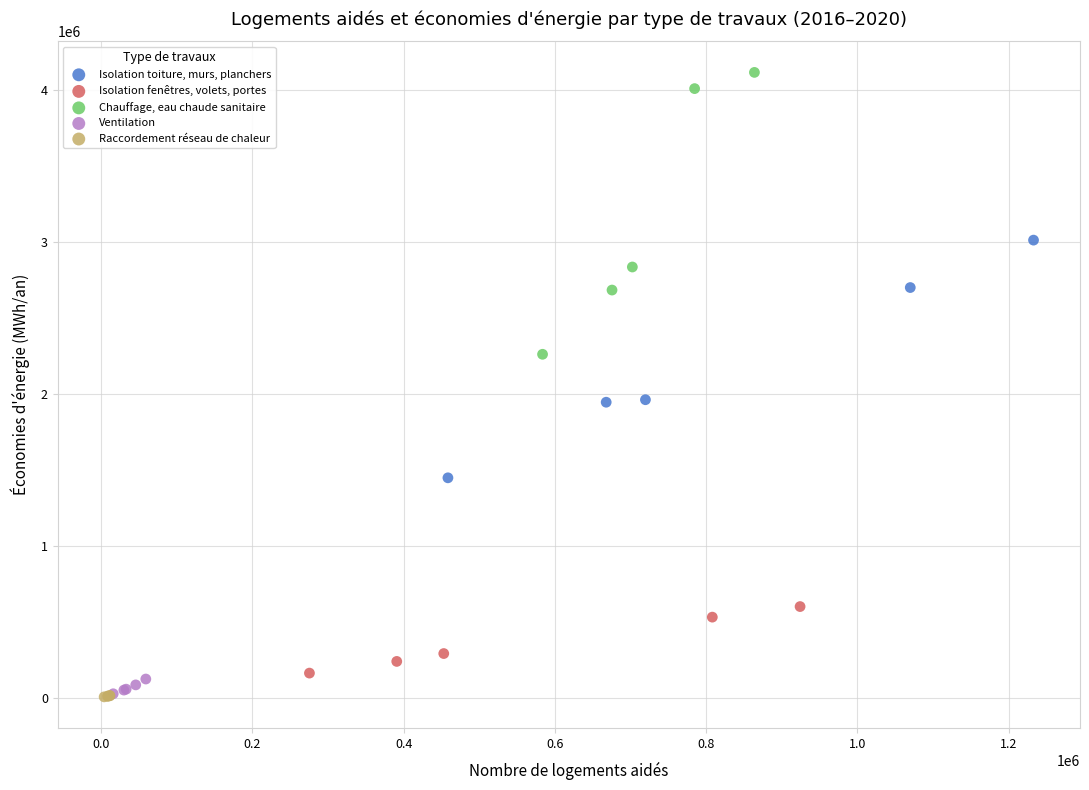

Which series contains the highest Y value?

Chauffage, eau chaude sanitaire